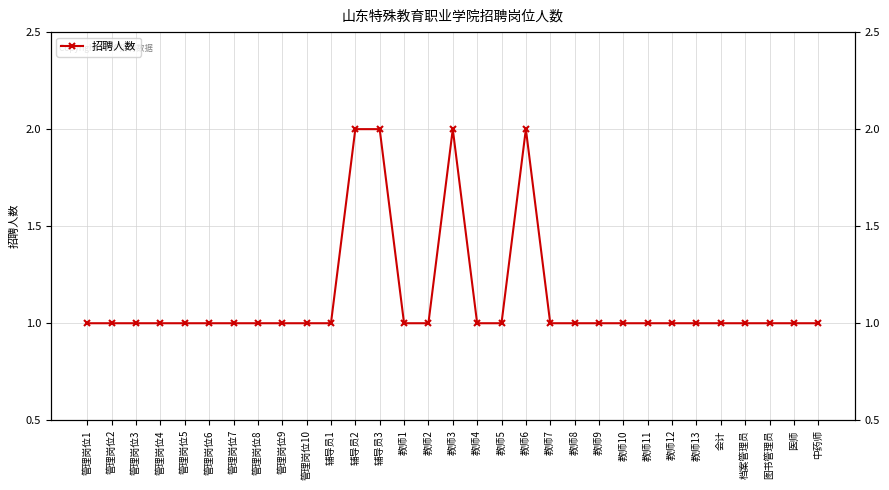

How many lines are shown in the chart?

1